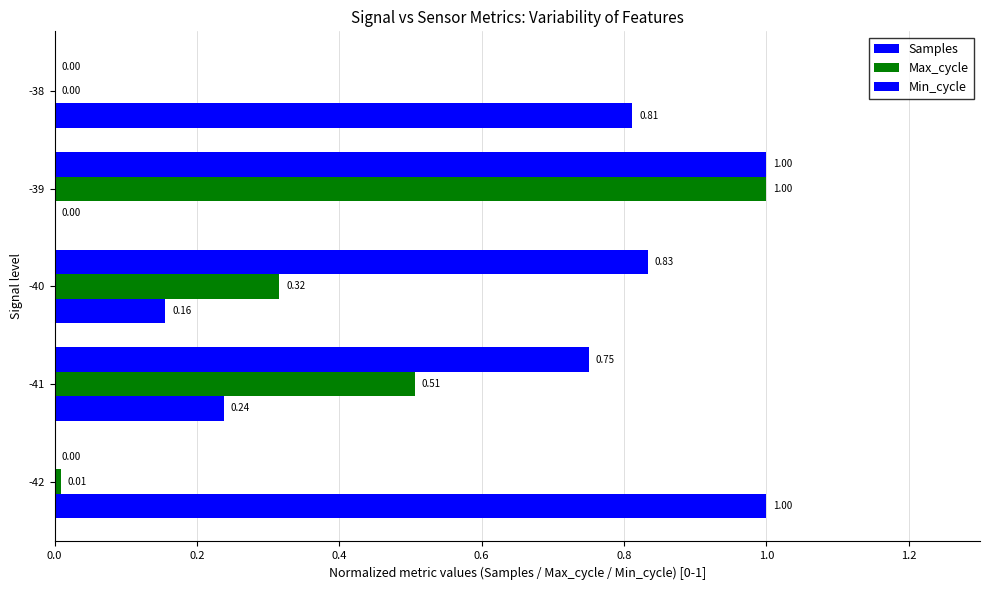

How many data points in Samples are above 0?

4